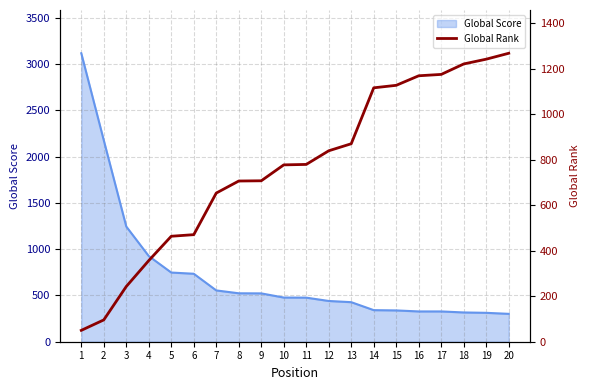

What is the average value?

767